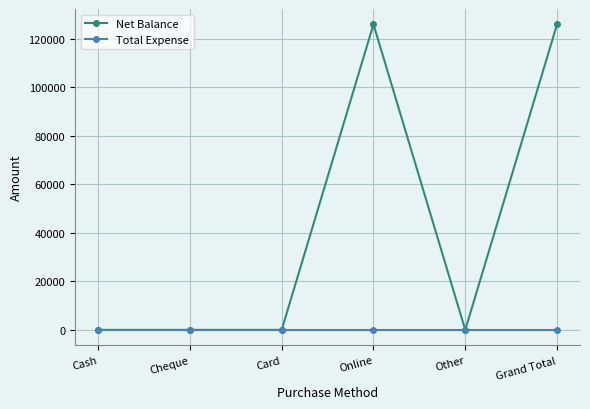

What is the highest value of the Net Balance series?

126000